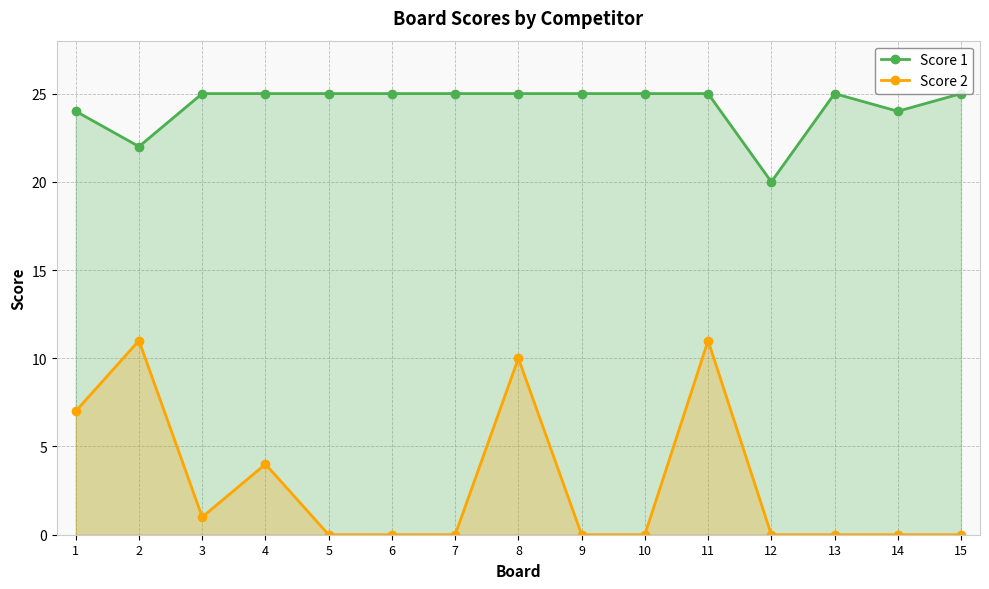

Reading right to left, list all the values displayed in this chart.

Score 1: 15=25	14=24	13=25	12=20	11=25	10=25	9=25	8=25	7=25	6=25	5=25	4=25	3=25	2=22	1=24
Score 2: 15=0	14=0	13=0	12=0	11=11	10=0	9=0	8=10	7=0	6=0	5=0	4=4	3=1	2=11	1=7